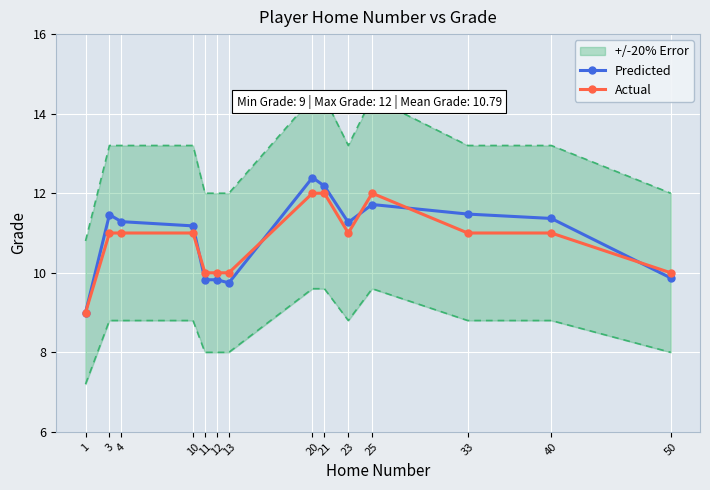

Reading left to right, list all the values displayed in this chart.

Predicted: 9.0	11.5	11.3	11.2	9.8	9.8	9.7	12.4	12.2	11.3	11.7	11.5	11.4	9.9
Actual: 9.0	11.0	11.0	11.0	10.0	10.0	10.0	12.0	12.0	11.0	12.0	11.0	11.0	10.0